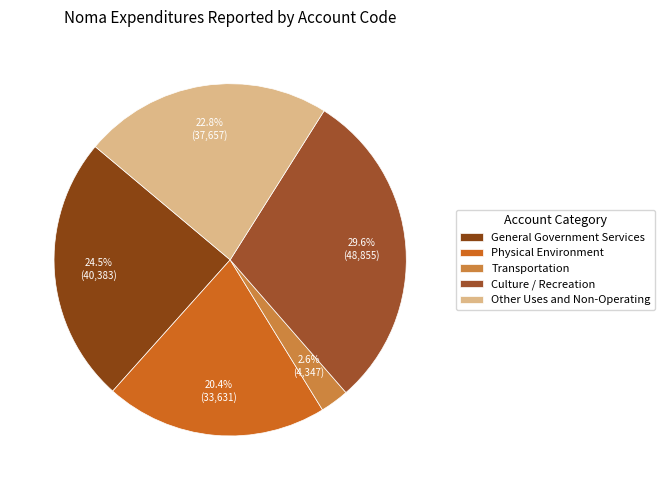

Which category has the smallest portion of the pie?

Transportation